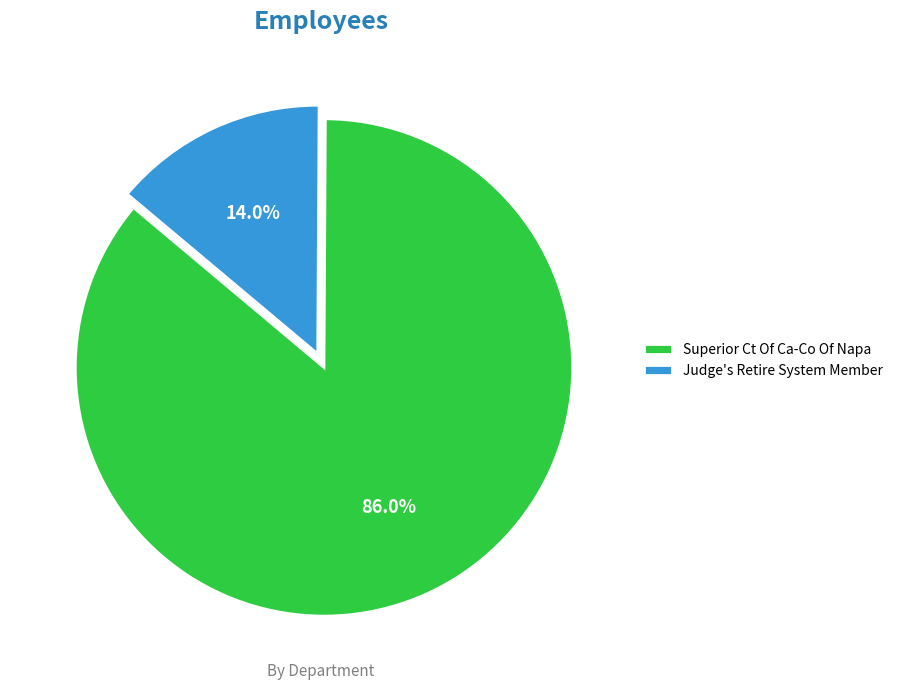

What is the smallest slice in the pie chart?

Judge's Retire System Member